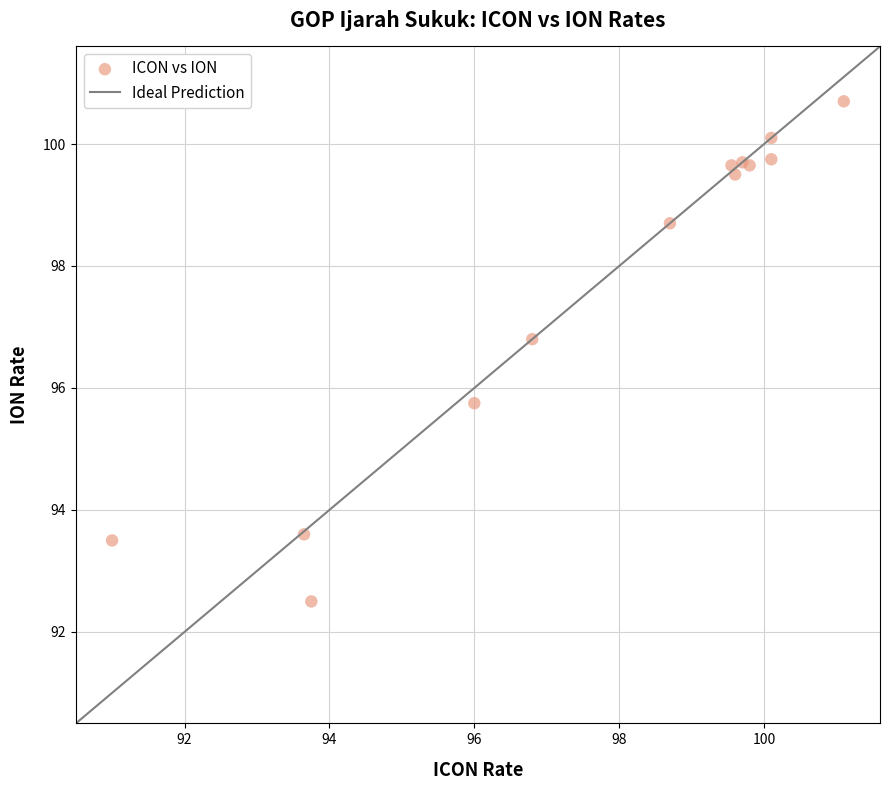

What Y value in the scatter plot is closest to 96?

95.8